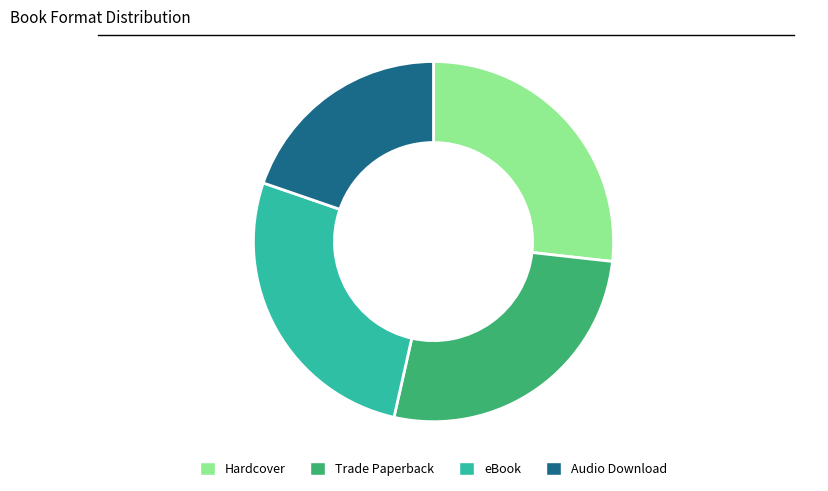

True or false: Hardcover accounts for 27% of the total.

True